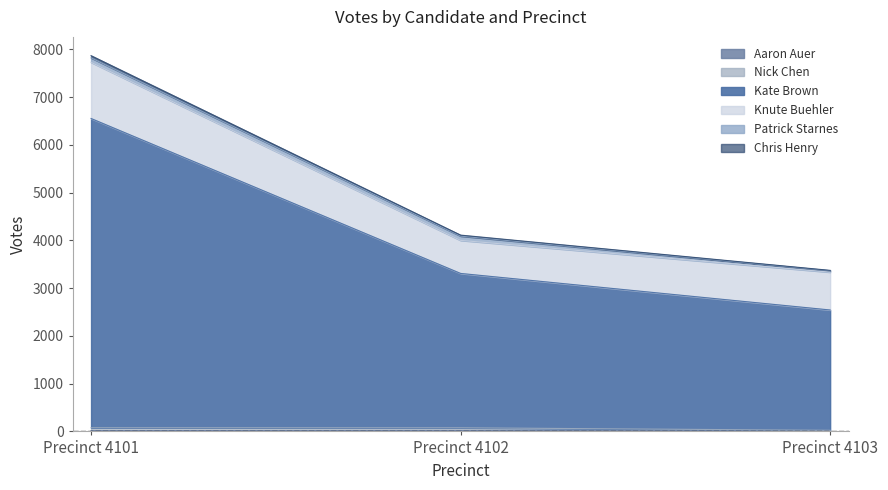

At which category is the sum across all series the highest?

Precinct 4101